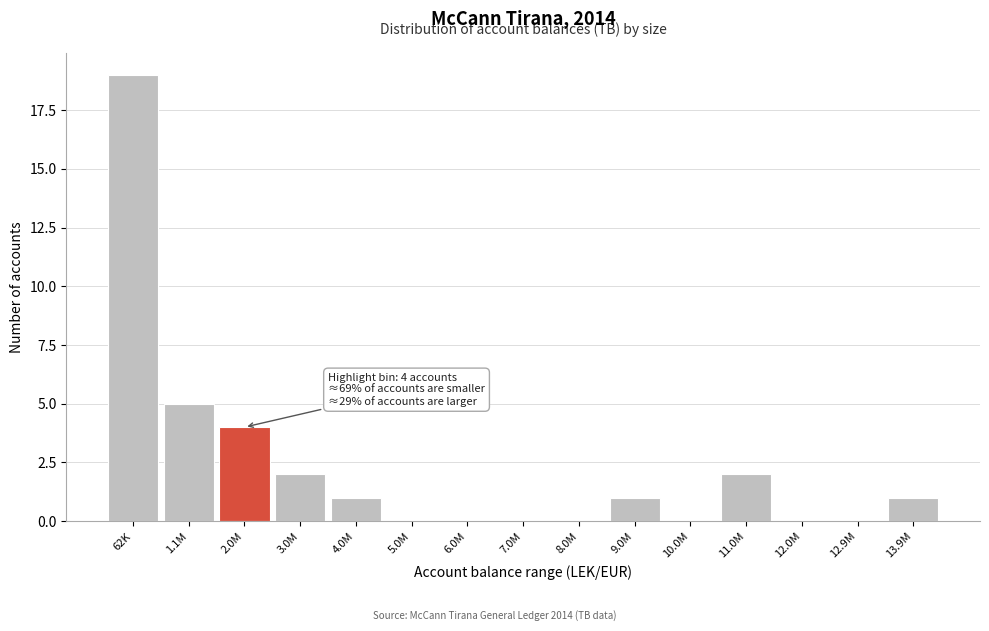

Reading left to right, list all the values displayed in this chart.

62K=19	1.1M=5	2.0M=4	3.0M=2	4.0M=1	5.0M=0	6.0M=0	7.0M=0	8.0M=0	9.0M=1	10.0M=0	11.0M=2	12.0M=0	12.9M=0	13.9M=1